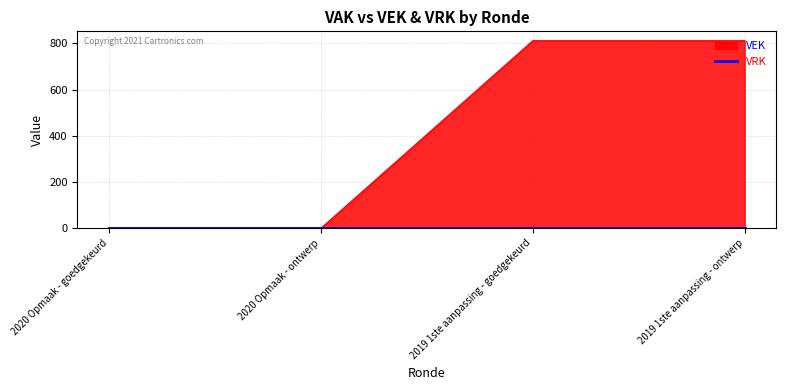

The value at 2020 Opmaak - ontwerp is 0. True or false?

True